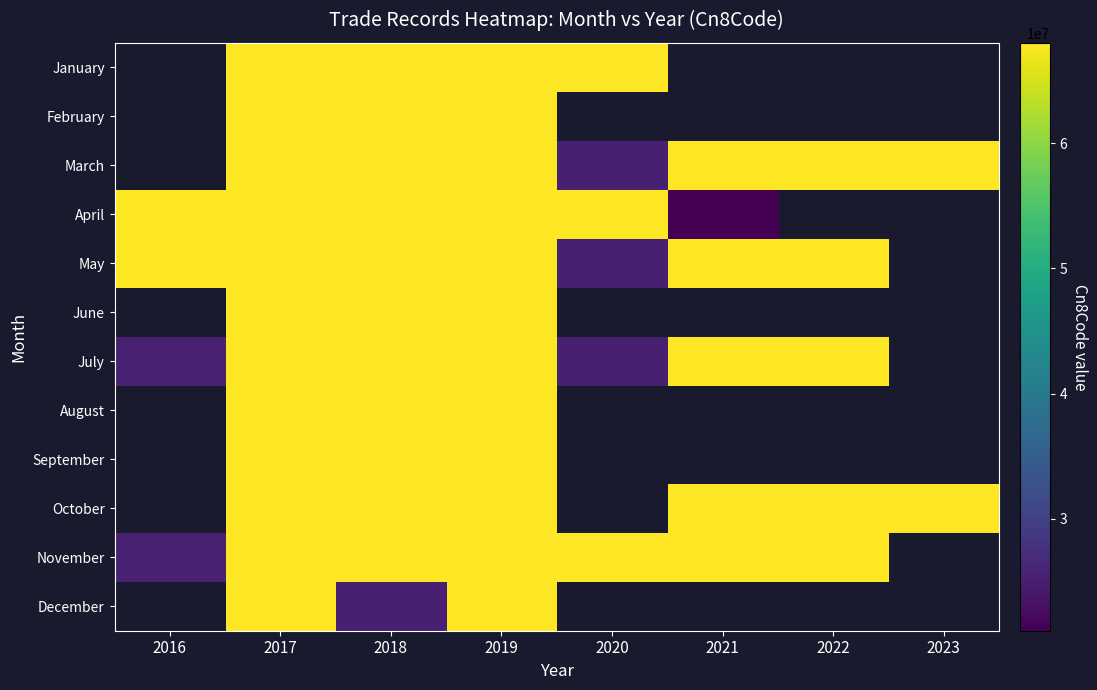

The February series shows 18479024.8 at 2017. True or false?

False